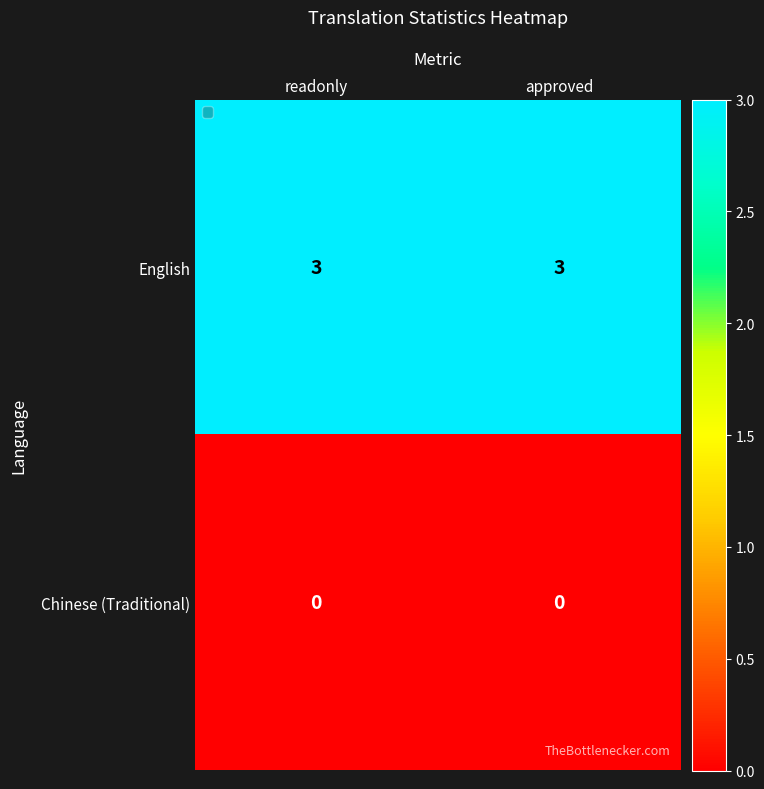

Reading left to right, list all the values displayed in this chart.

English: 3	3
Chinese (Traditional): 0	0